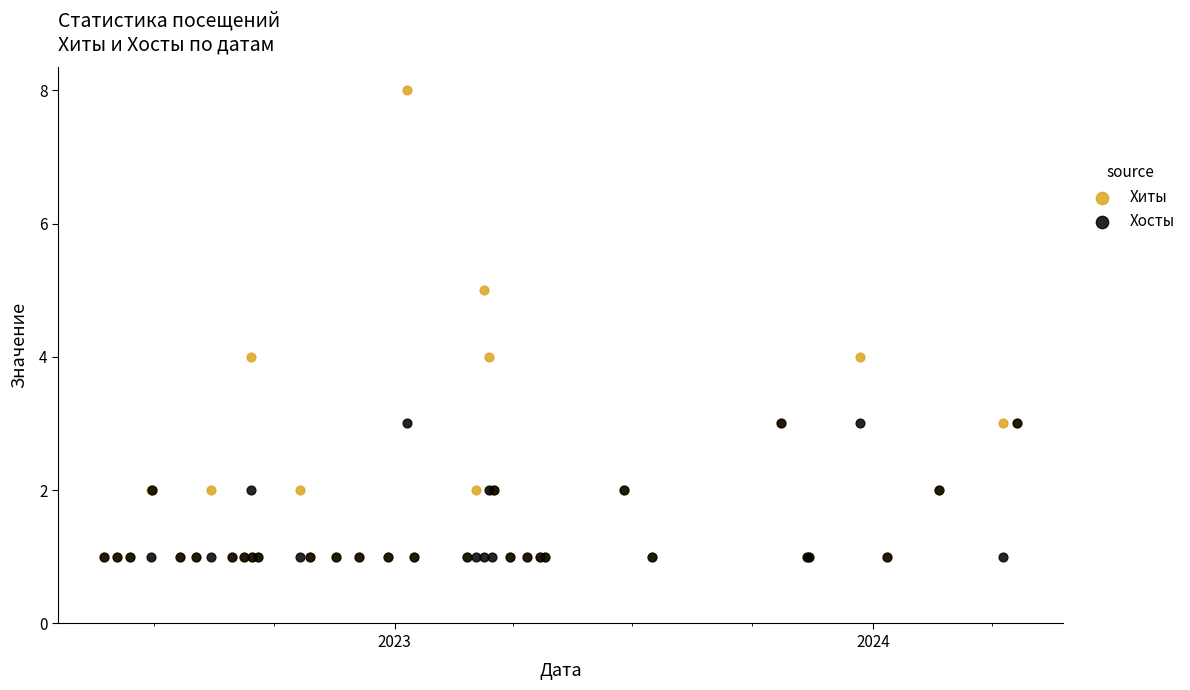

Which series contains the highest Y value?

Хиты